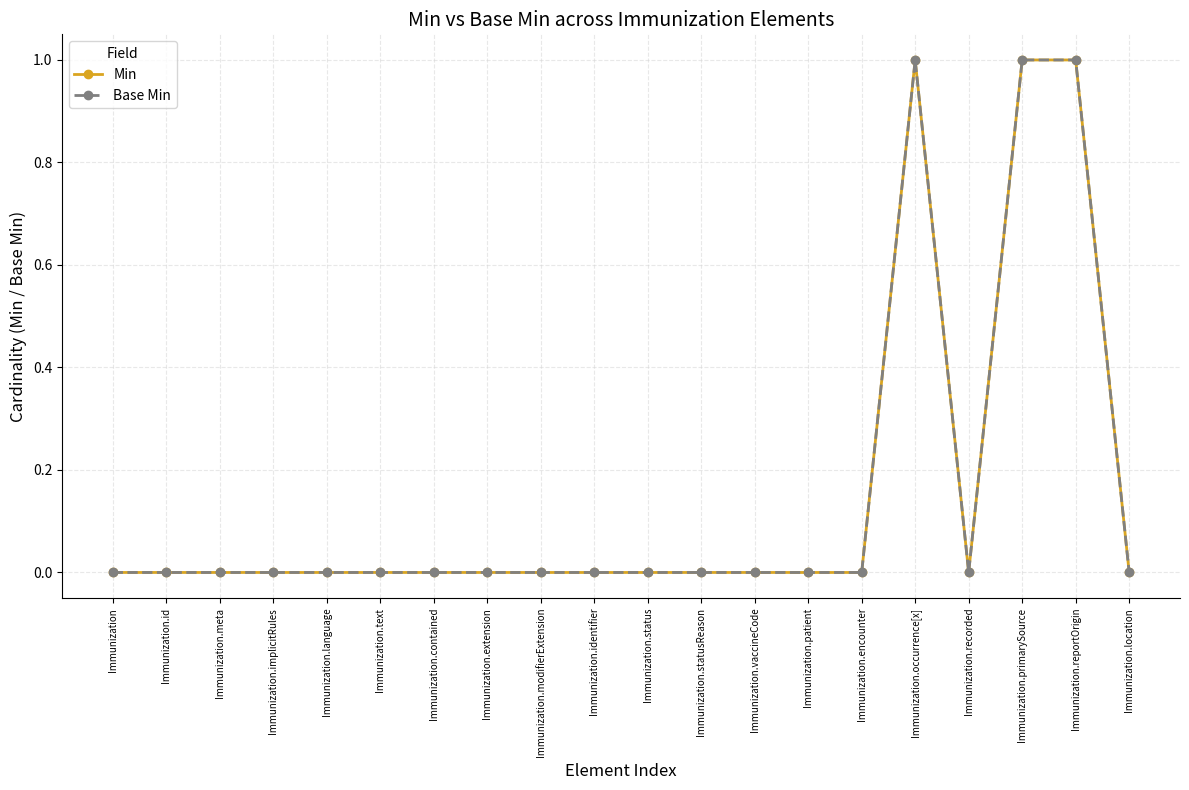

Reading left to right, what are all the values shown in this chart?

Min: Immunization=0	Immunization.id=0	Immunization.meta=0	Immunization.implicitRules=0	Immunization.language=0	Immunization.text=0	Immunization.contained=0	Immunization.extension=0	Immunization.modifierExtension=0	Immunization.identifier=0	Immunization.status=0	Immunization.statusReason=0	Immunization.vaccineCode=0	Immunization.patient=0	Immunization.encounter=0	Immunization.occurrence[x]=1	Immunization.recorded=0	Immunization.primarySource=1	Immunization.reportOrigin=1	Immunization.location=0
Base Min: Immunization=0	Immunization.id=0	Immunization.meta=0	Immunization.implicitRules=0	Immunization.language=0	Immunization.text=0	Immunization.contained=0	Immunization.extension=0	Immunization.modifierExtension=0	Immunization.identifier=0	Immunization.status=0	Immunization.statusReason=0	Immunization.vaccineCode=0	Immunization.patient=0	Immunization.encounter=0	Immunization.occurrence[x]=1	Immunization.recorded=0	Immunization.primarySource=1	Immunization.reportOrigin=1	Immunization.location=0